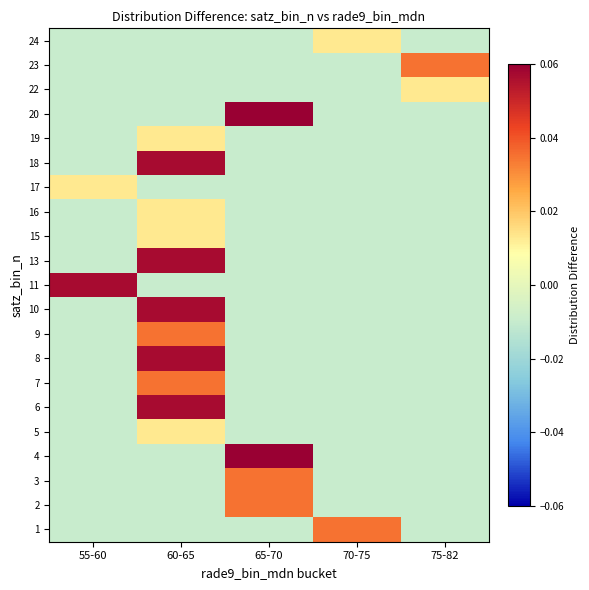

What is the spread (max minus min) of values at 65-70?

0.1